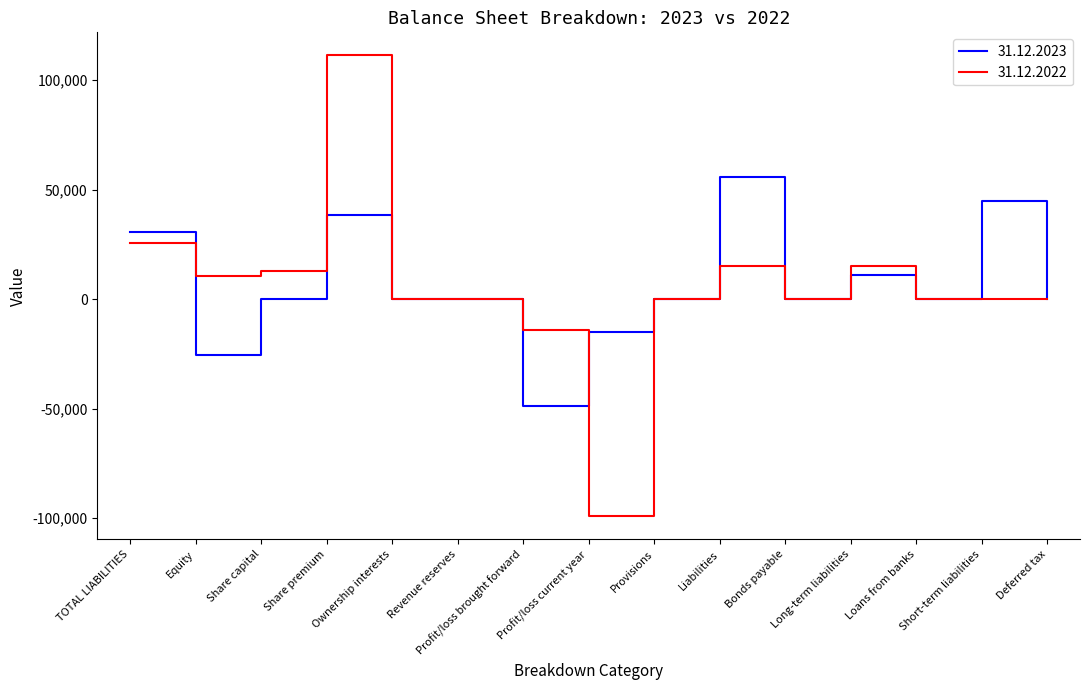

Which series changed the most between Revenue reserves and Long-term liabilities?

31.12.2022